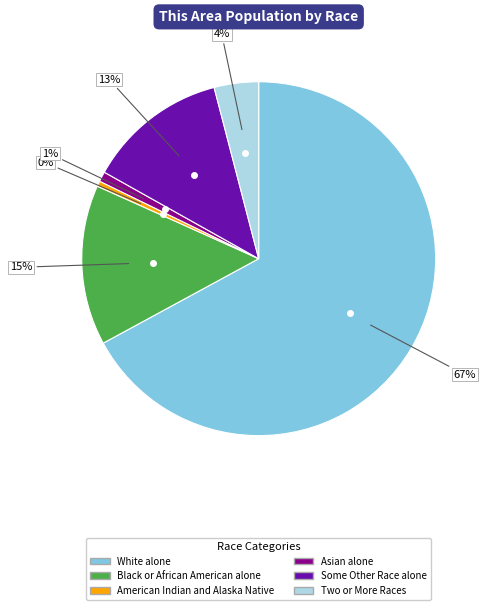

Count the number of slices in the pie.

6